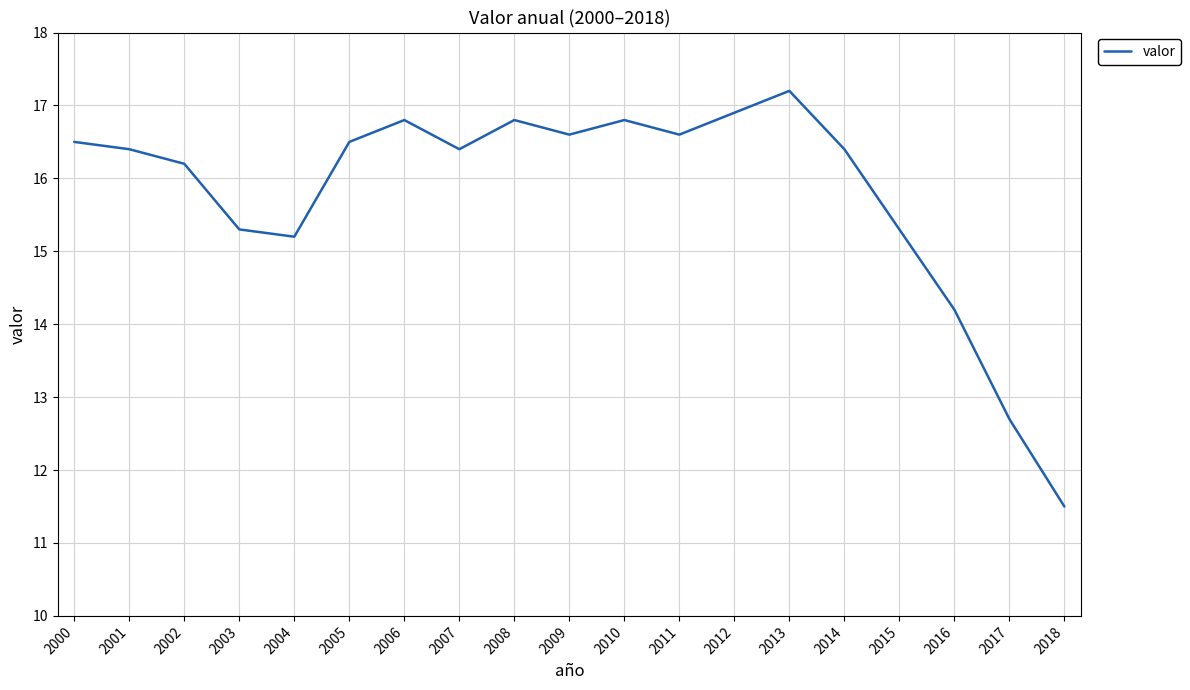

Is it true that the value at 2001 is 7.4?

False